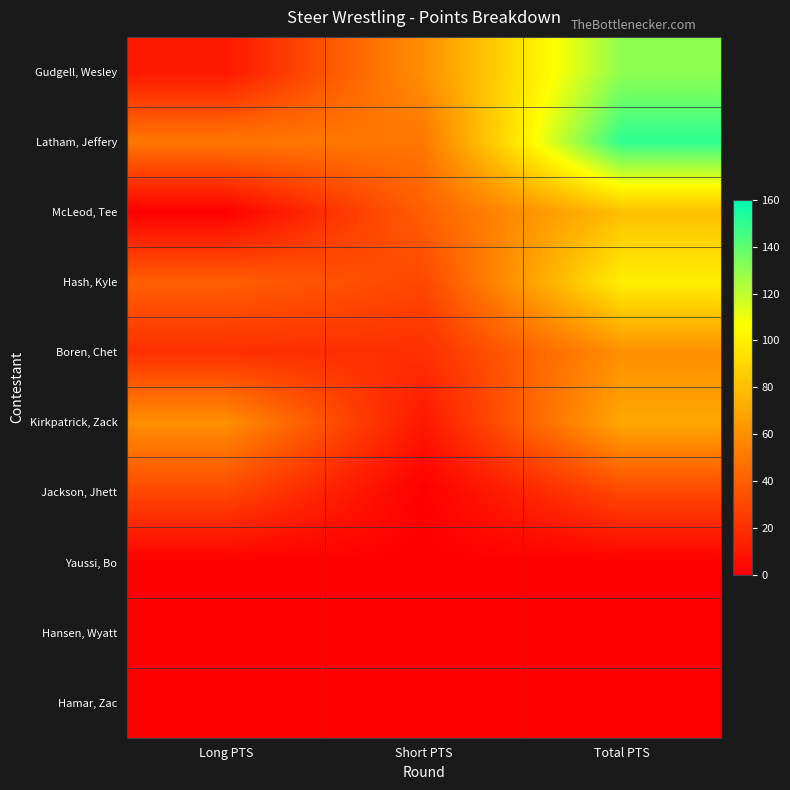

At Short PTS, list the series in order from largest to smallest.

Gudgell, Wesley, Latham, Jeffery, McLeod, Tee, Hash, Kyle, Boren, Chet, Kirkpatrick, Zack, Jackson, Jhett, Yaussi, Bo, Hansen, Wyatt, Hamar, Zac